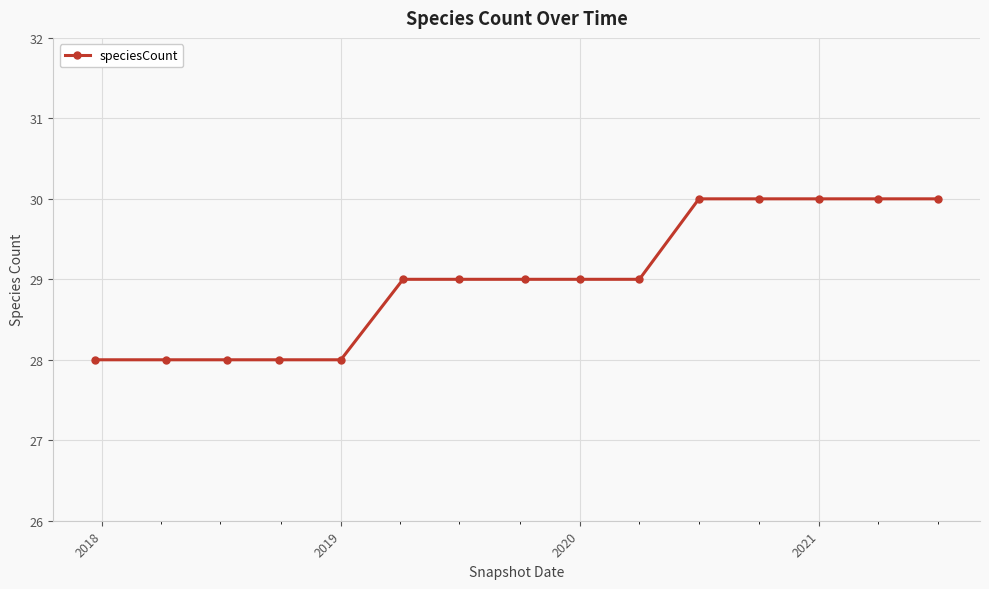

Reading right to left, list all the values displayed in this chart.

30	30	30	30	30	29	29	29	29	29	28	28	28	28	28